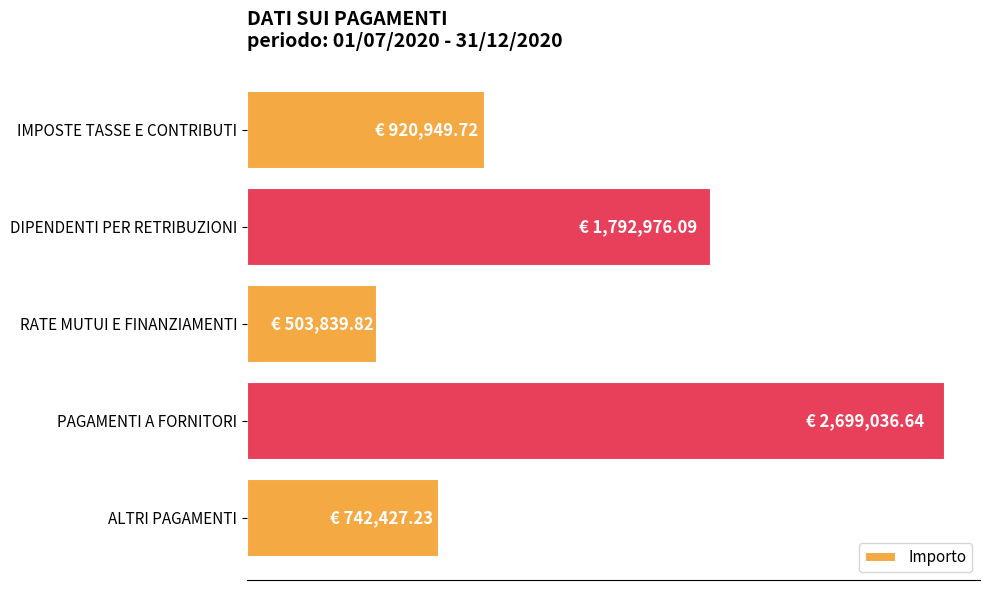

Are the bars horizontal?

Yes